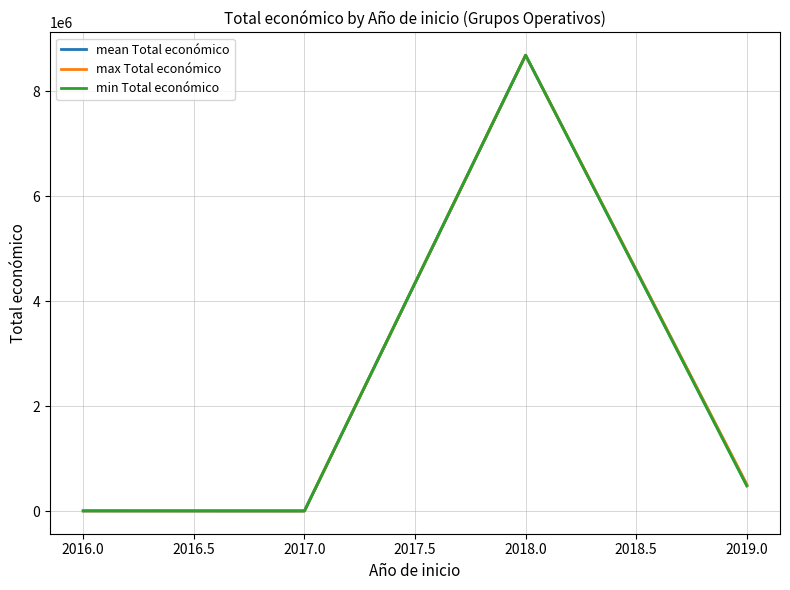

True or false: min Total económico and mean Total económico intersect in this chart.

False